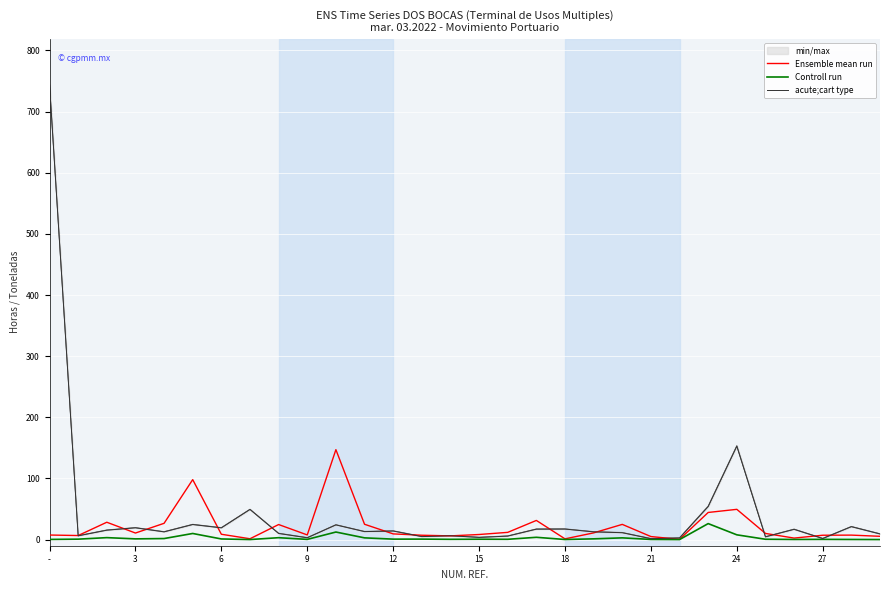

At how many categories does at least one series exceed 201?

1